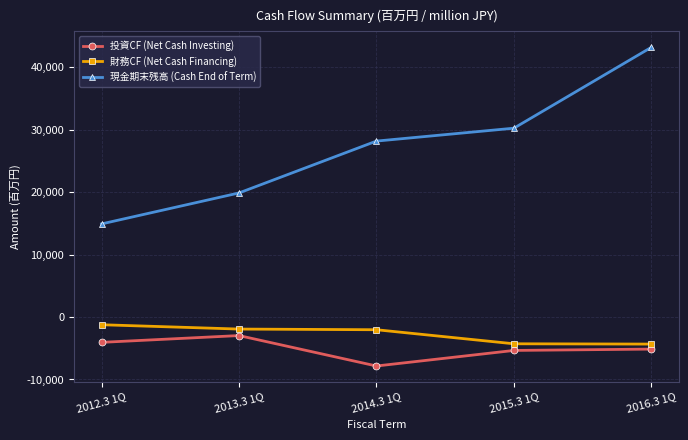

What is the total value across all series at 2012.3 1Q?

9638